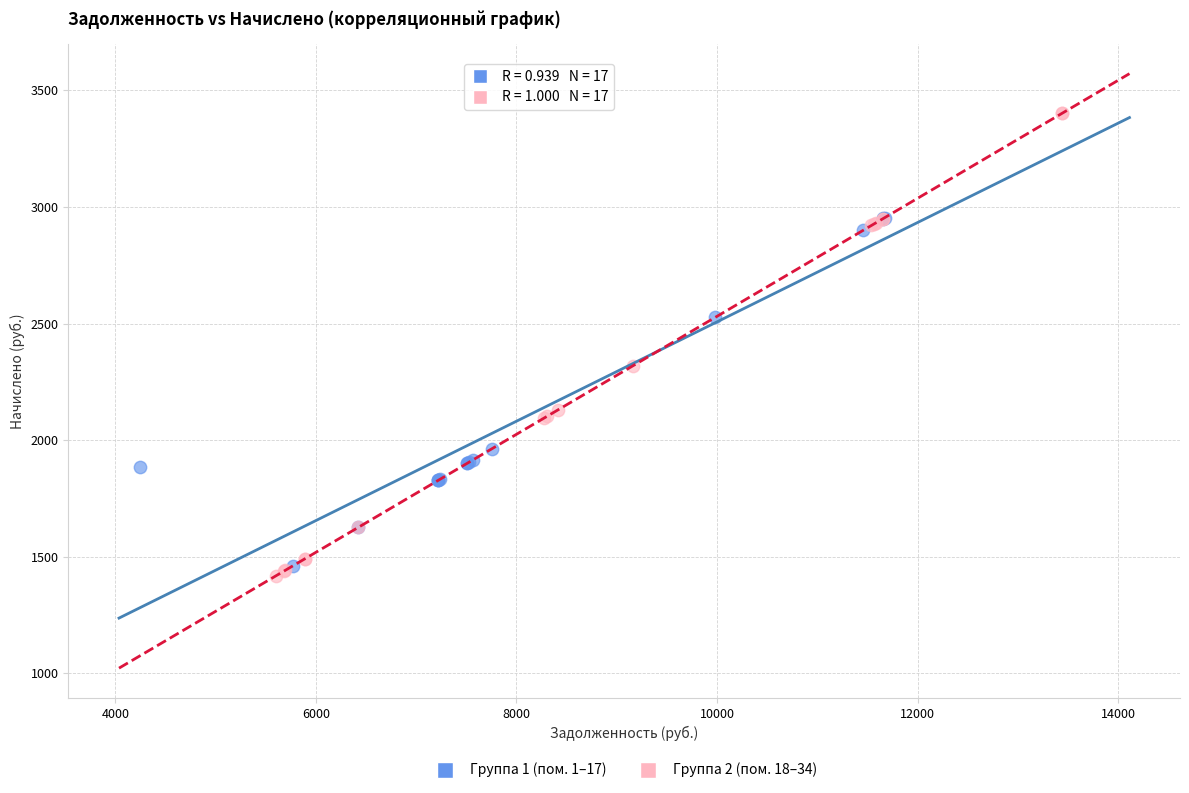

Which series has the widest spread of Y values?

Группа 2 (пом. 18–34)